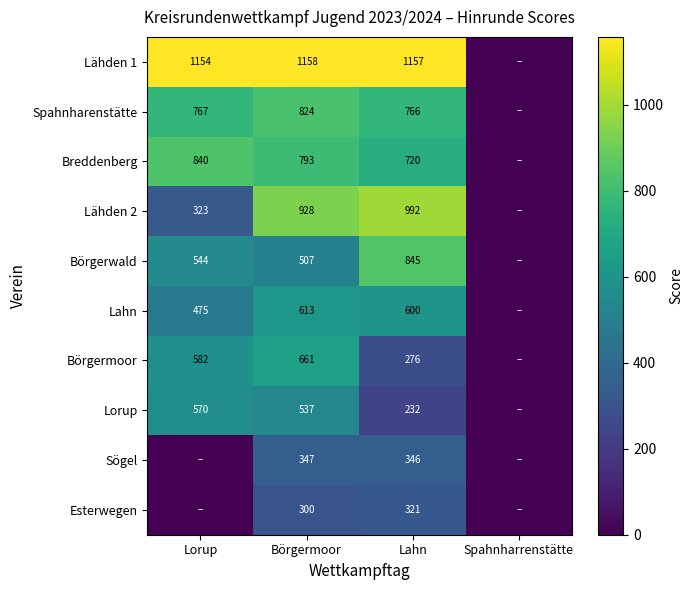

What is the difference between the highest and lowest values at Lahn?

925